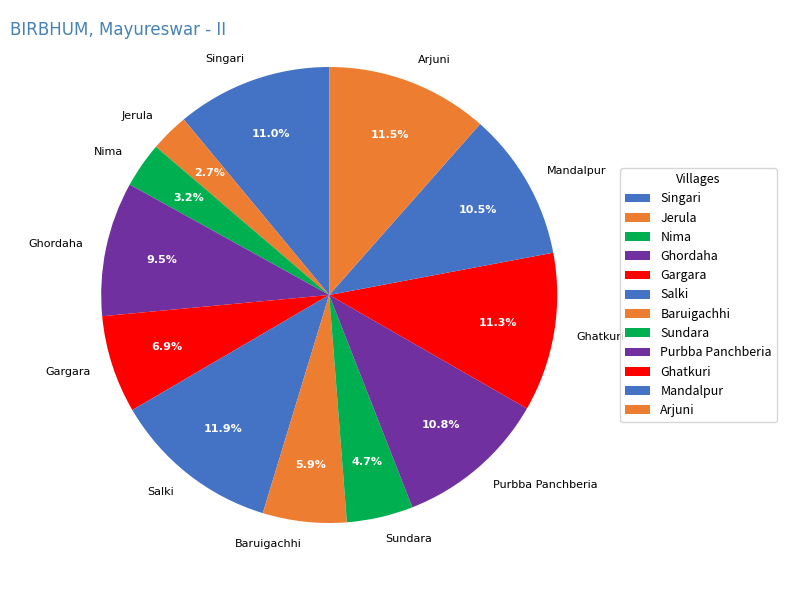

Do Mandalpur and Arjuni together represent more than half of the pie?

No